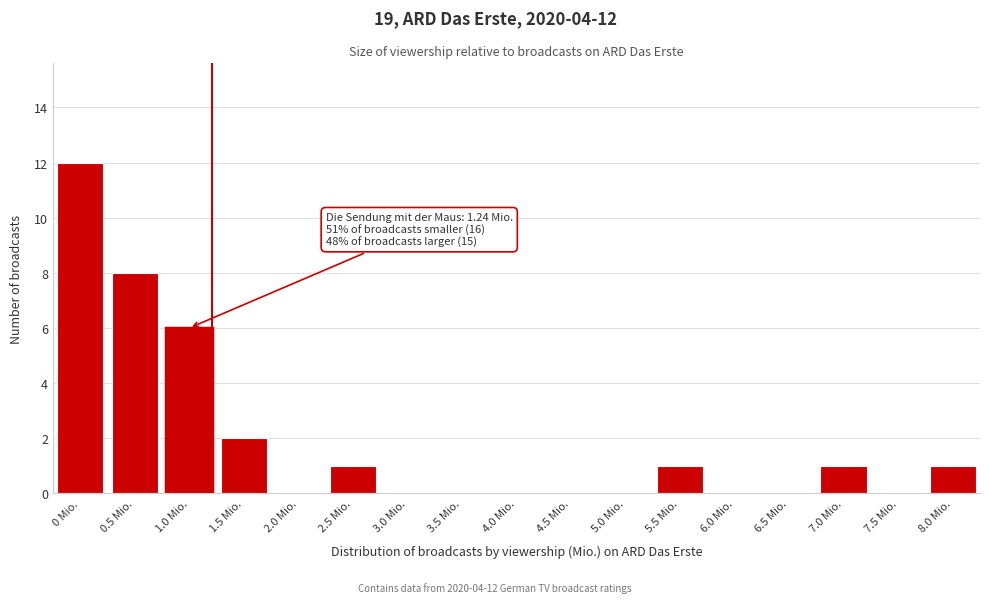

Reading right to left, transcribe all the data shown in this chart.

8.0 Mio.=1	7.5 Mio.=0	7.0 Mio.=1	6.5 Mio.=0	6.0 Mio.=0	5.5 Mio.=1	5.0 Mio.=0	4.5 Mio.=0	4.0 Mio.=0	3.5 Mio.=0	3.0 Mio.=0	2.5 Mio.=1	2.0 Mio.=0	1.5 Mio.=2	1.0 Mio.=6	0.5 Mio.=8	0 Mio.=12